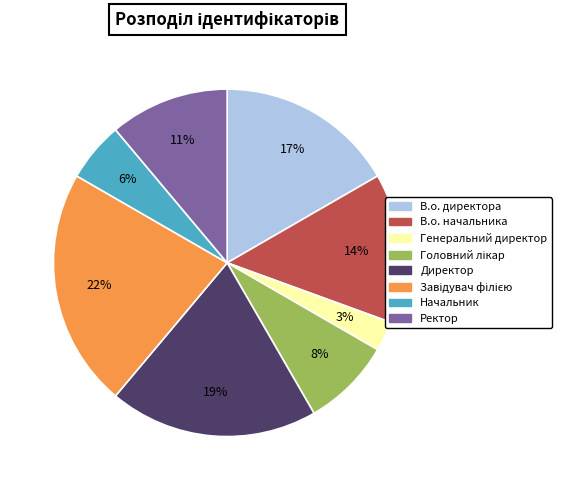

To the nearest percent, what is the difference between the largest and smallest slice percentages?

19%